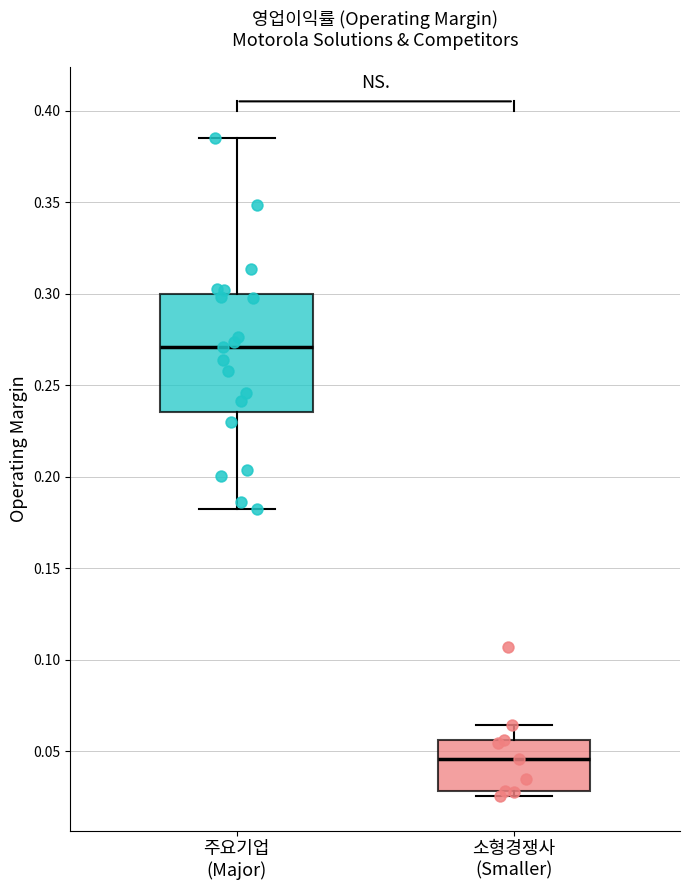

Where does the median line of the box for 주요기업 (Major) sit on the y-axis? The values are not printed on the chart, so give them approximately, as read against the axis.

0.270